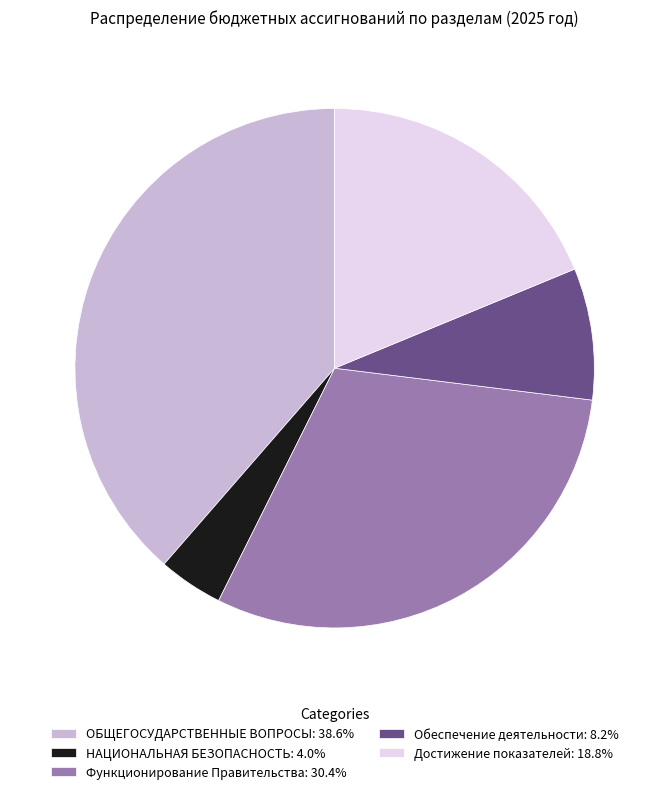

Do НАЦИОНАЛЬНАЯ БЕЗОПАСНОСТЬ: 4.0% and Обеспечение деятельности: 8.2% together represent more than half of the pie?

No